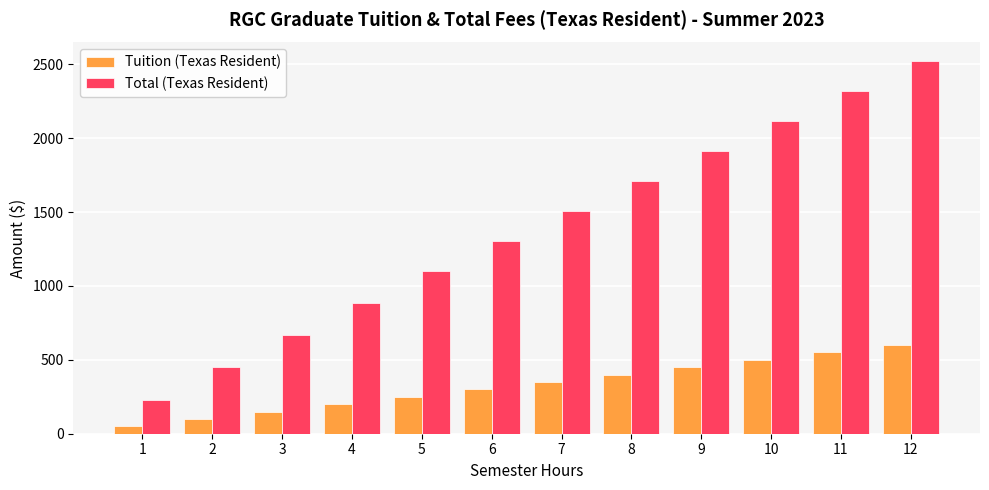

Which series has the largest total across all categories?

Total (Texas Resident)